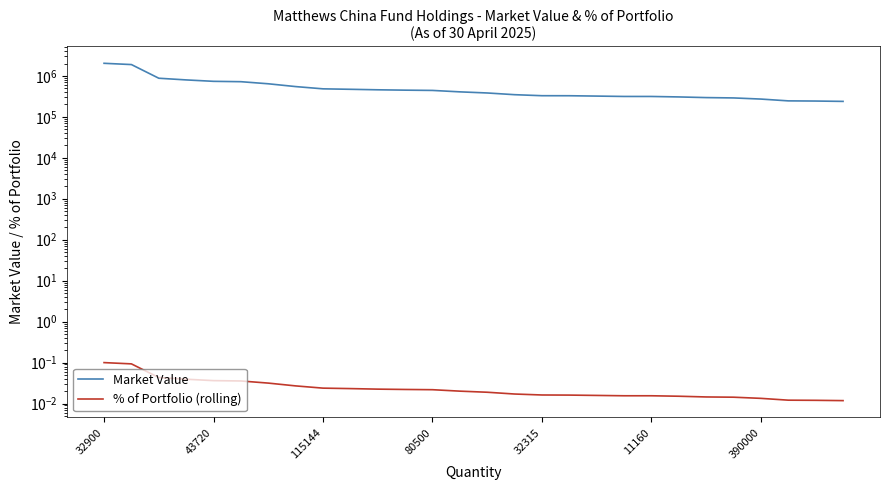

Reading left to right, transcribe all the data shown in this chart.

Market Value: 2023746.1	1884398.1	874110.0	795362.3	734504.0	719779.8	639882.6	546735.6	481604.3	469326.9	456408.5	447339.9	440583.7	406406.0	381715.7	346738.1	327427.5	326830.0	320475.1	313944.9	313653.8	305529.5	294499.8	288909.0	270982.0	244863.3	242555.1	237885.5
% of Portfolio (rolling): 0.1	0.1	0.0	0.0	0.0	0.0	0.0	0.0	0.0	0.0	0.0	0.0	0.0	0.0	0.0	0.0	0.0	0.0	0.0	0.0	0.0	0.0	0.0	0.0	0.0	0.0	0.0	0.0